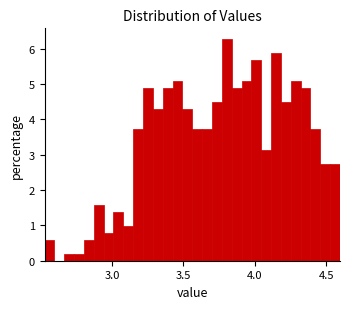

Read against the x-axis, roughly where is the centre of the tallest bar?

3.80